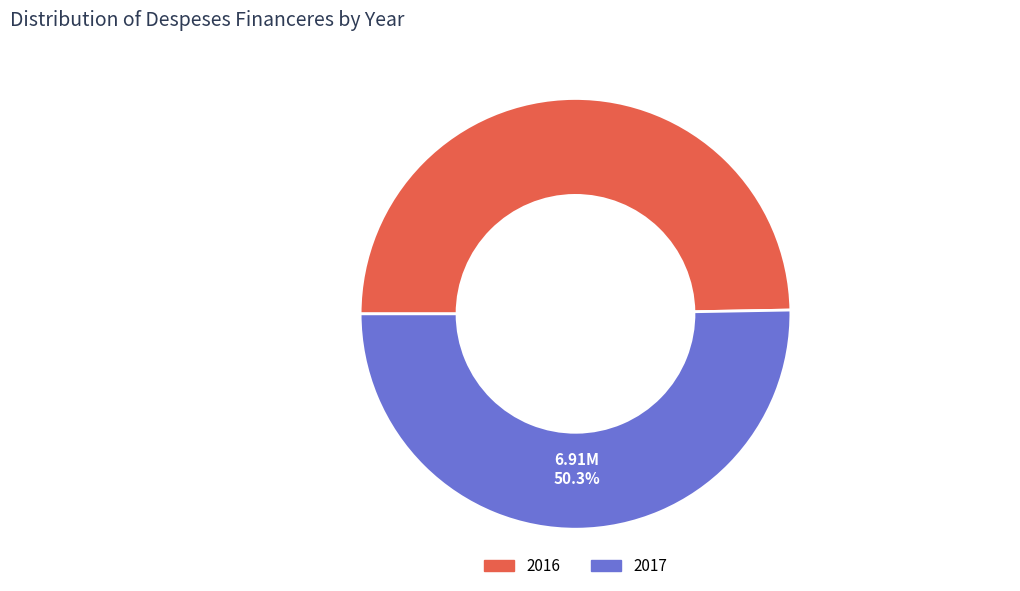

To the nearest percent, what percentage of the pie is 2016?

50%